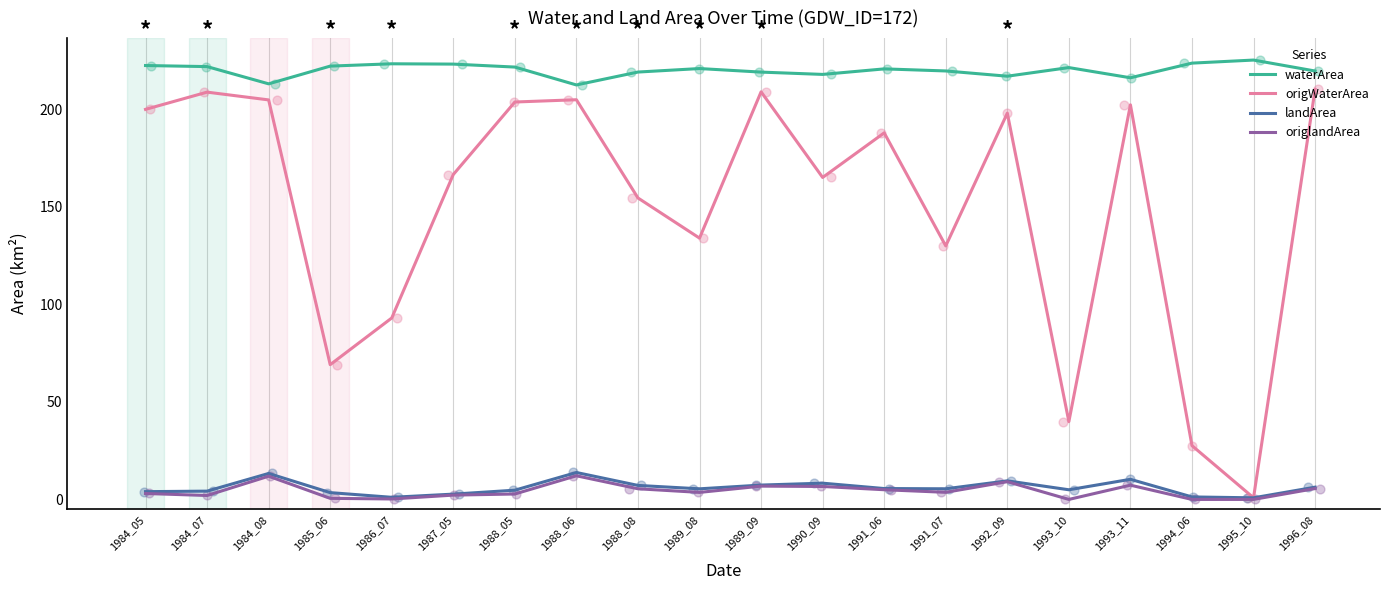

What is the total value across all series at 1984_05?

429.1